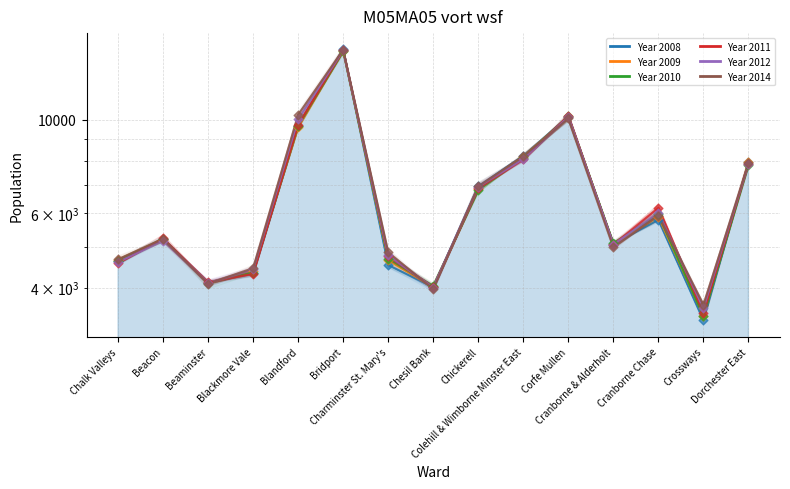

Which series has the largest total across all categories?

Year 2014